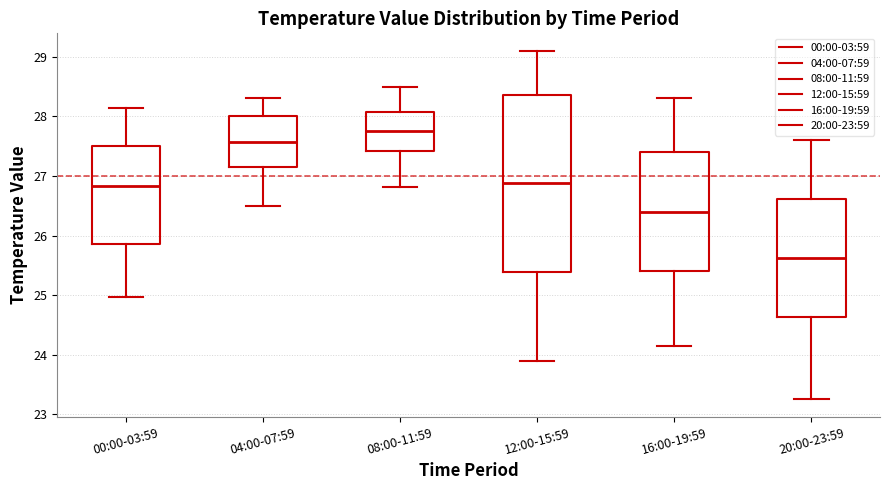

Reading left to right, transcribe this box plot: for each box, give where its median line is, the range the box spans, and where its two whiskers end, as read against the y-axis. The values are not printed on the chart, so give them approximately, as read against the axis.

00:00-03:59: median 26.8, box 25.9 to 27.5, whiskers 25.0 to 28.1
04:00-07:59: median 27.6, box 27.1 to 28.0, whiskers 26.5 to 28.3
08:00-11:59: median 27.8, box 27.4 to 28.1, whiskers 26.8 to 28.5
12:00-15:59: median 26.9, box 25.4 to 28.4, whiskers 23.9 to 29.1
16:00-19:59: median 26.4, box 25.4 to 27.4, whiskers 24.2 to 28.3
20:00-23:59: median 25.6, box 24.6 to 26.6, whiskers 23.3 to 27.6